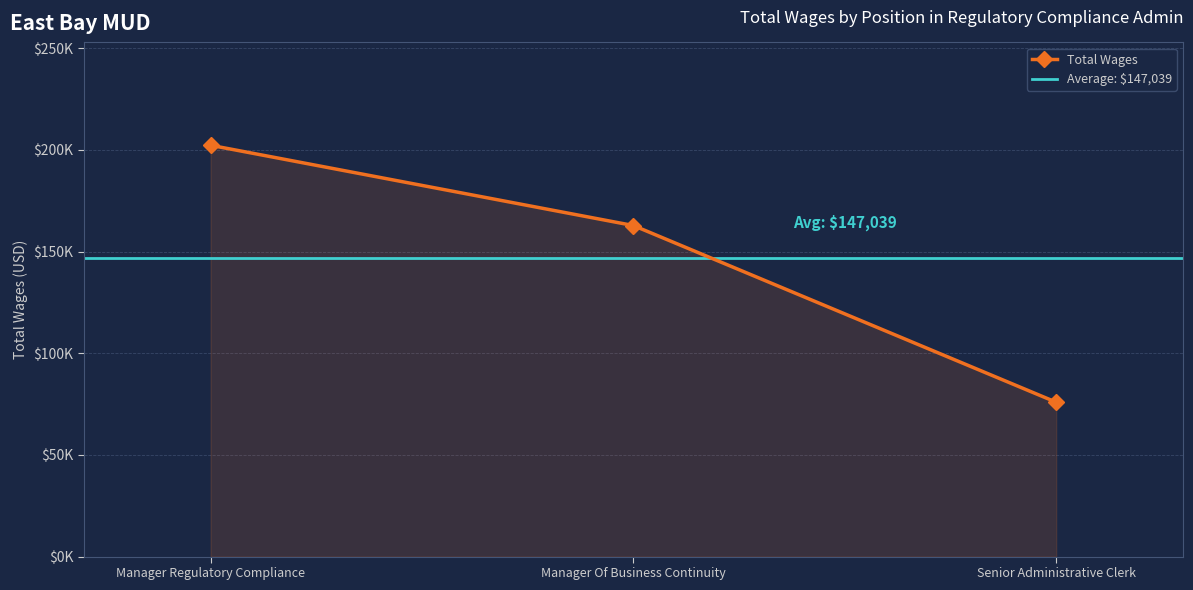

What is the greatest value displayed?

202324